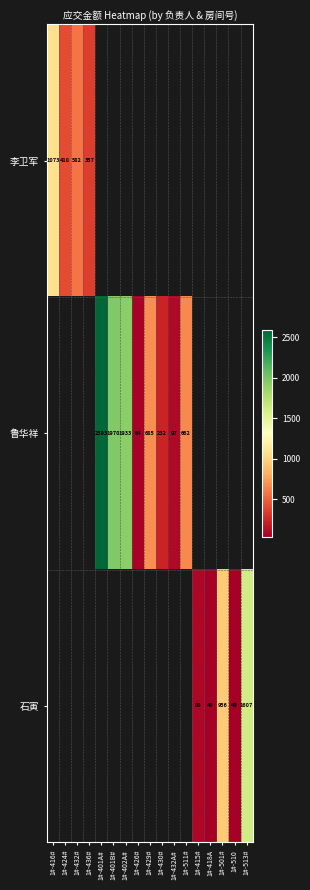

Which label corresponds to the smallest value in the chart?

1#-418A